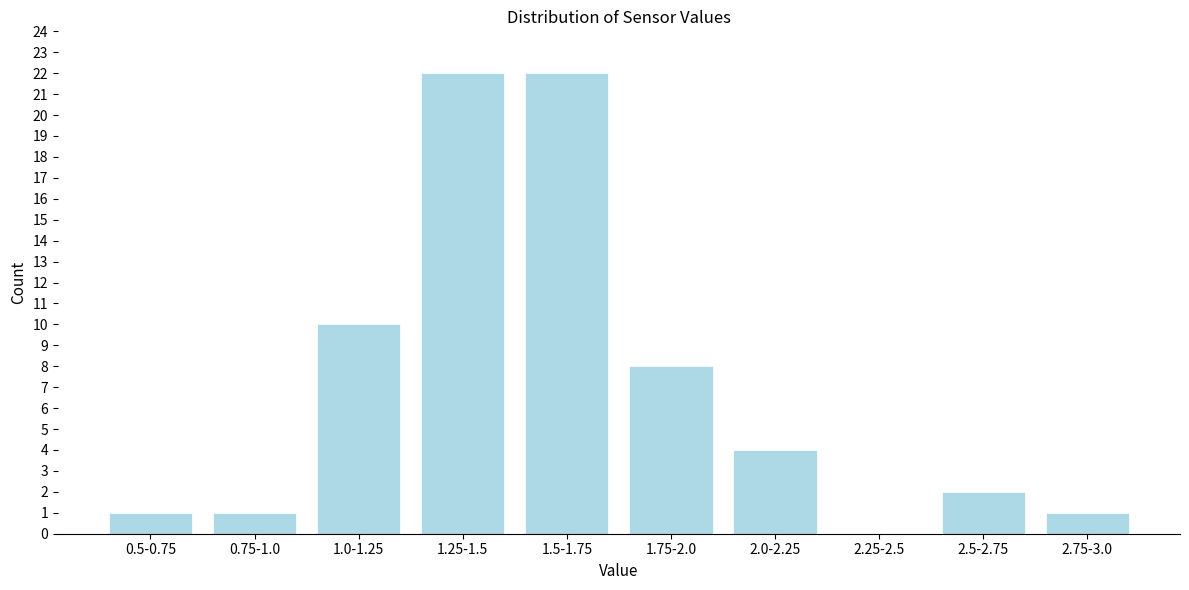

Reading left to right, list all the values displayed in this chart.

0.5-0.75=1	0.75-1.0=1	1.0-1.25=10	1.25-1.5=22	1.5-1.75=22	1.75-2.0=8	2.0-2.25=4	2.25-2.5=0	2.5-2.75=2	2.75-3.0=1